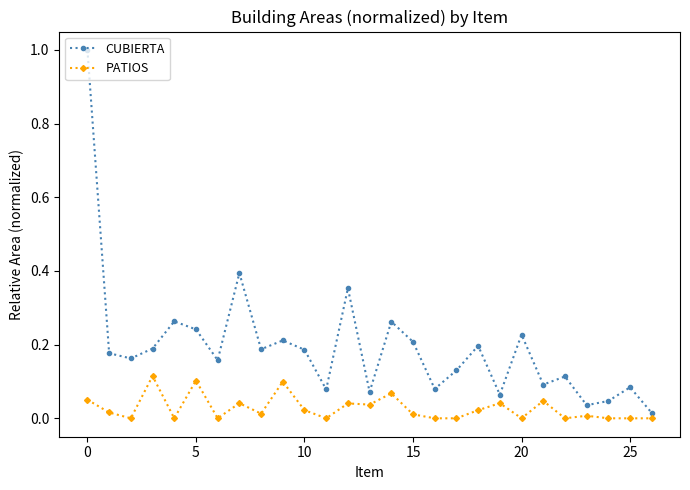

What is the difference between the maximum and second lowest values in the CUBIERTA series?

1.0